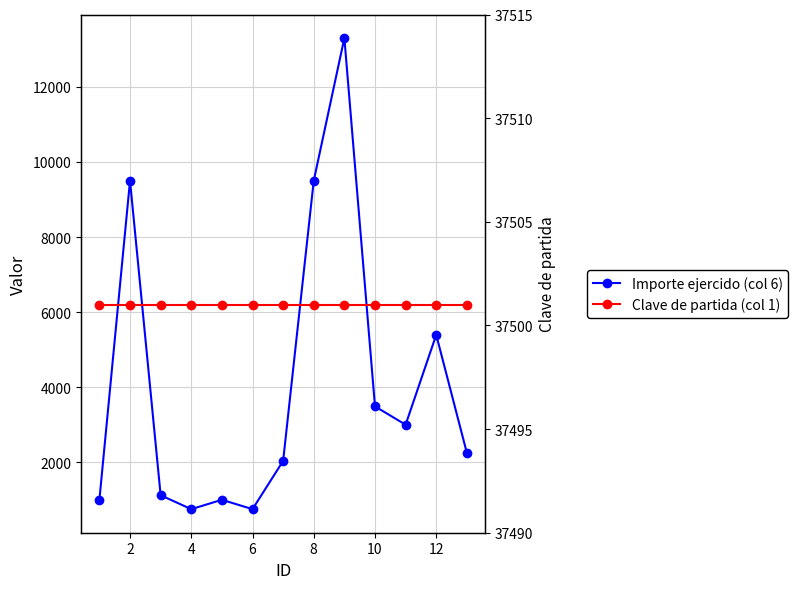

What is the average value of the Importe ejercido (col 6) series?

4084